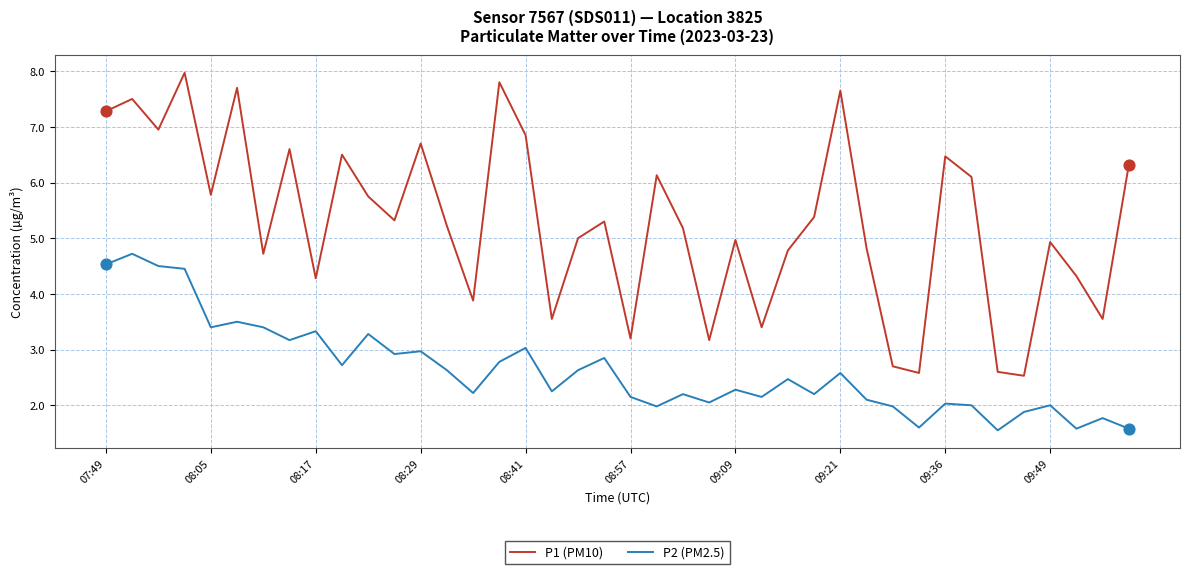

At how many categories does at least one series exceed 4?

30